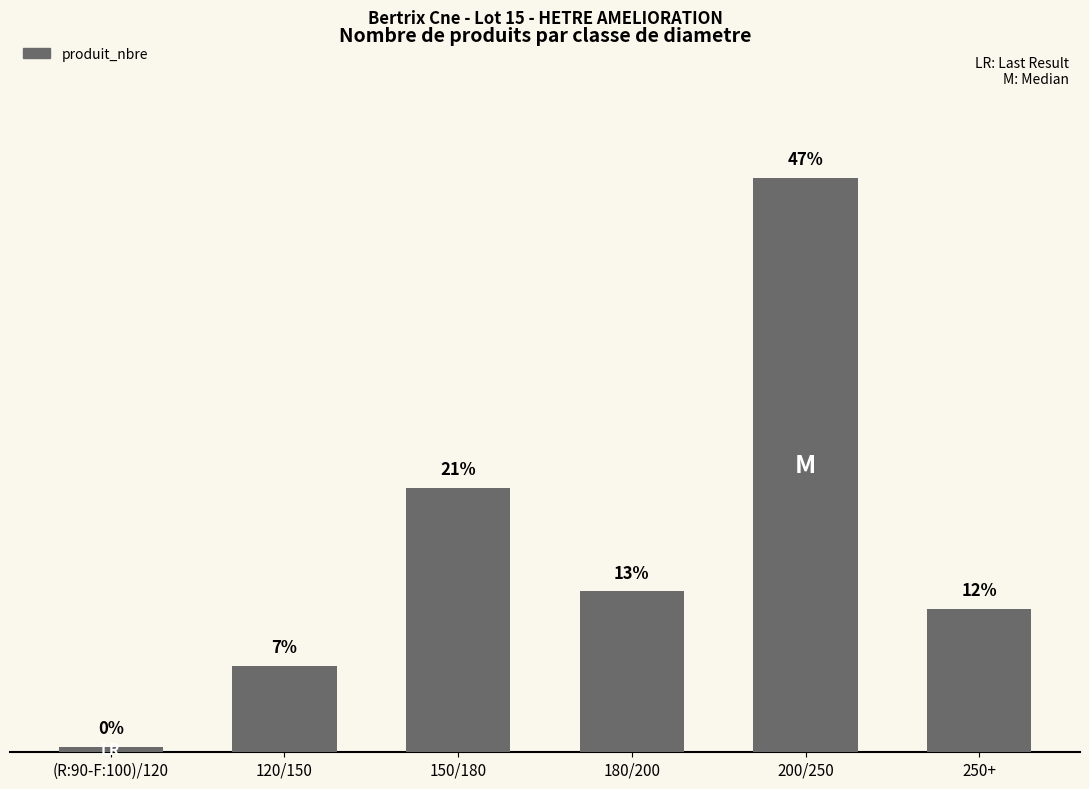

What is the label of the 6th bar from the right?

(R:90-F:100)/120